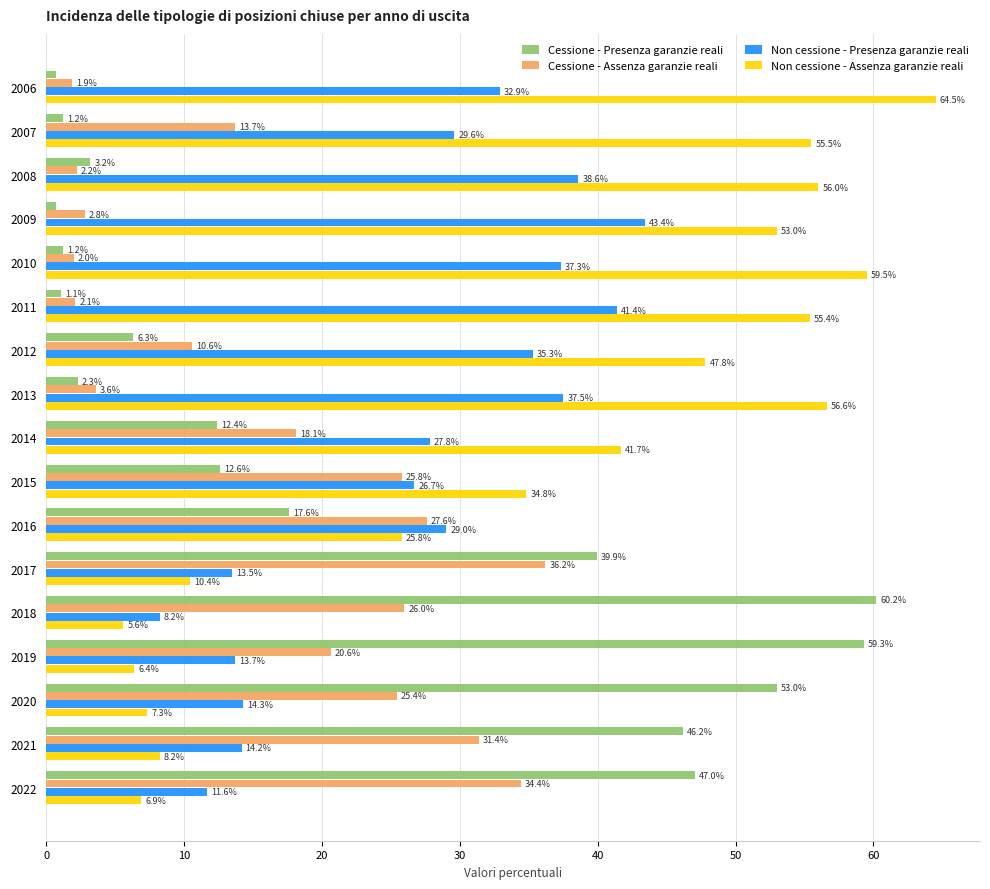

At 2021, list the series in order from smallest to largest.

Non cessione - Assenza garanzie reali, Non cessione - Presenza garanzie reali, Cessione - Assenza garanzie reali, Cessione - Presenza garanzie reali